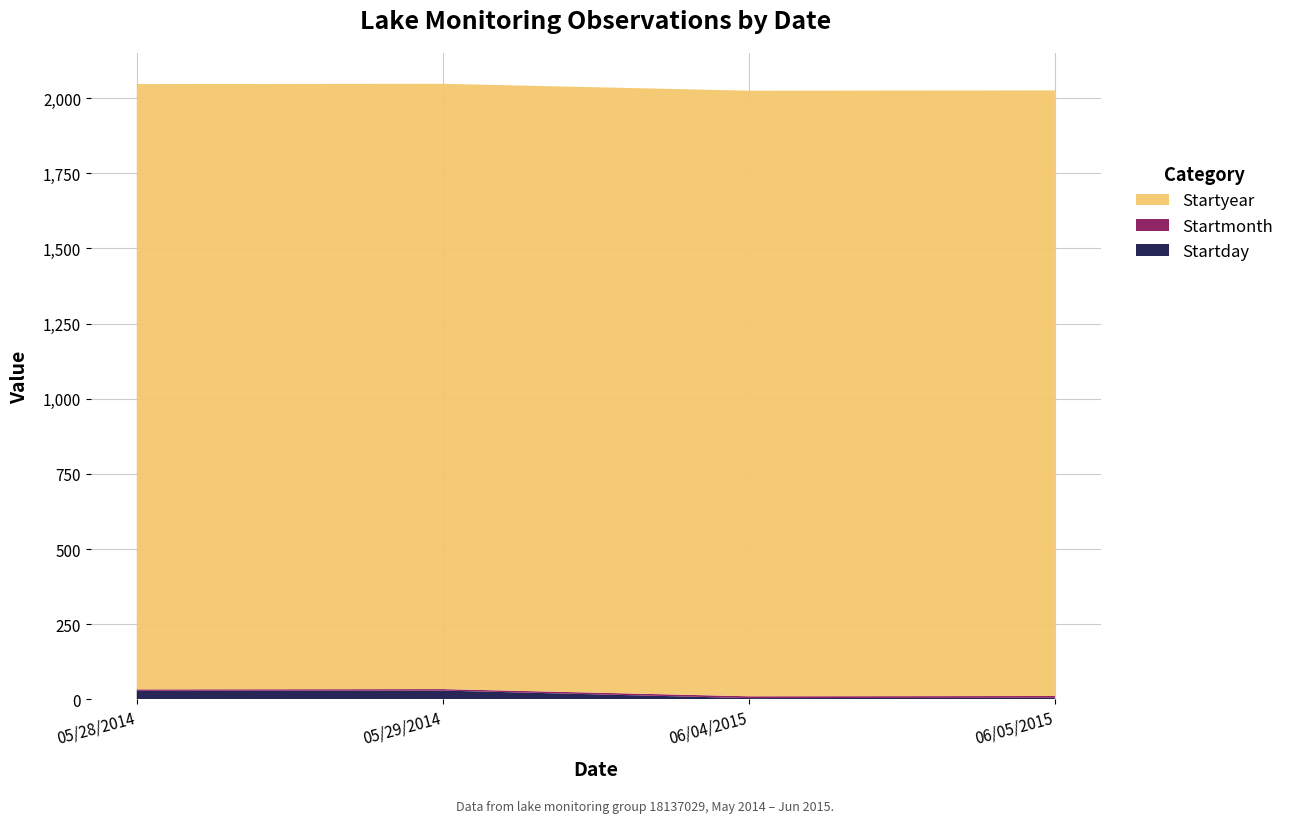

Reading left to right, transcribe all the data shown in this chart.

Startday: 28	29	4	5
Startmonth: 5	5	6	6
Startyear: 2014	2014	2015	2015